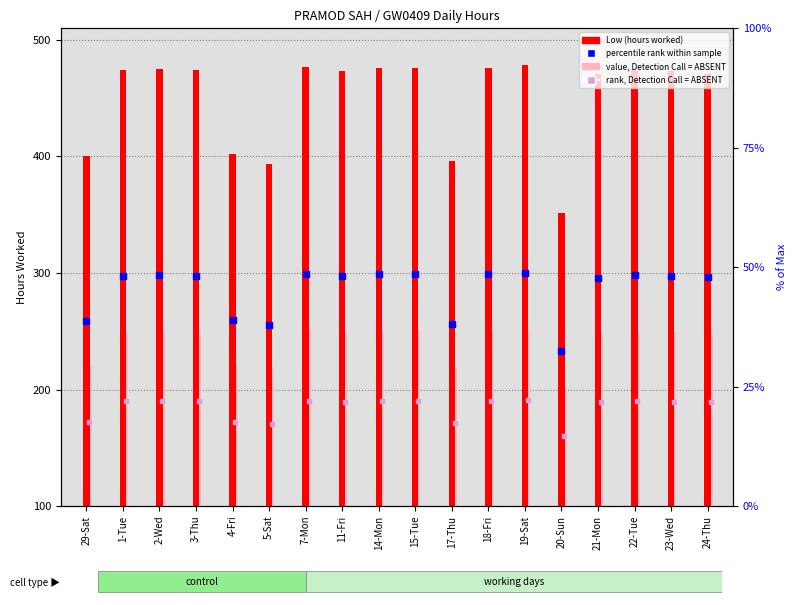

At which category is the sum across all series the highest?

19-Sat